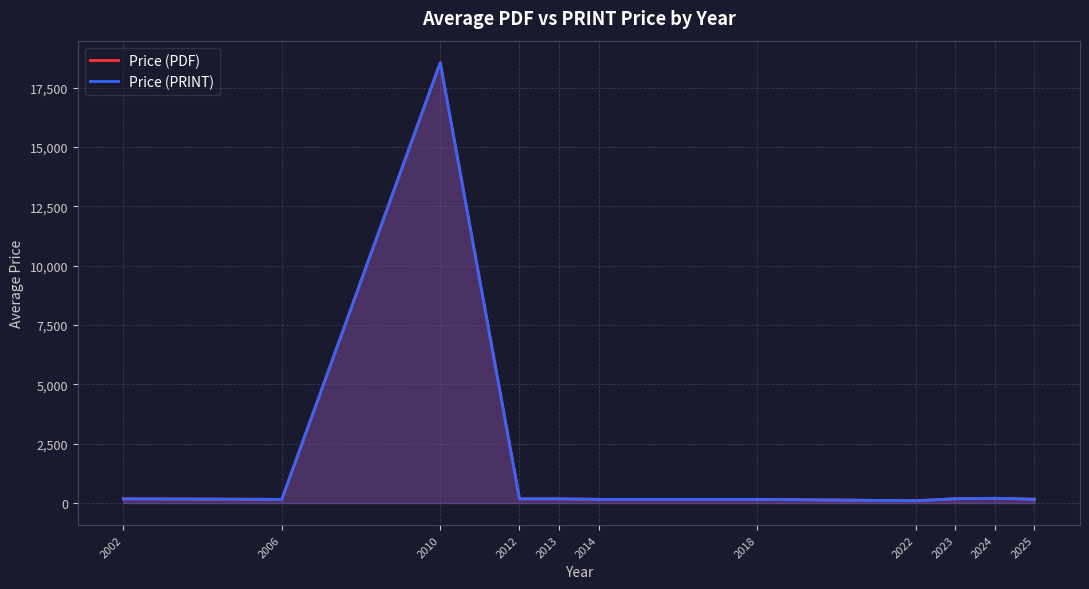

Reading left to right, extract all data points from this chart.

Price (PDF): 2002=177.0	2006=154.5	2010=18550.0	2012=177.0	2013=177.0	2014=155.0	2018=155.0	2022=98.0	2023=180.0	2024=199.8	2025=159.7
Price (PRINT): 2002=177.0	2006=154.5	2010=18550.0	2012=177.0	2013=177.0	2014=155.0	2018=155.0	2022=98.0	2023=180.0	2024=199.8	2025=159.7